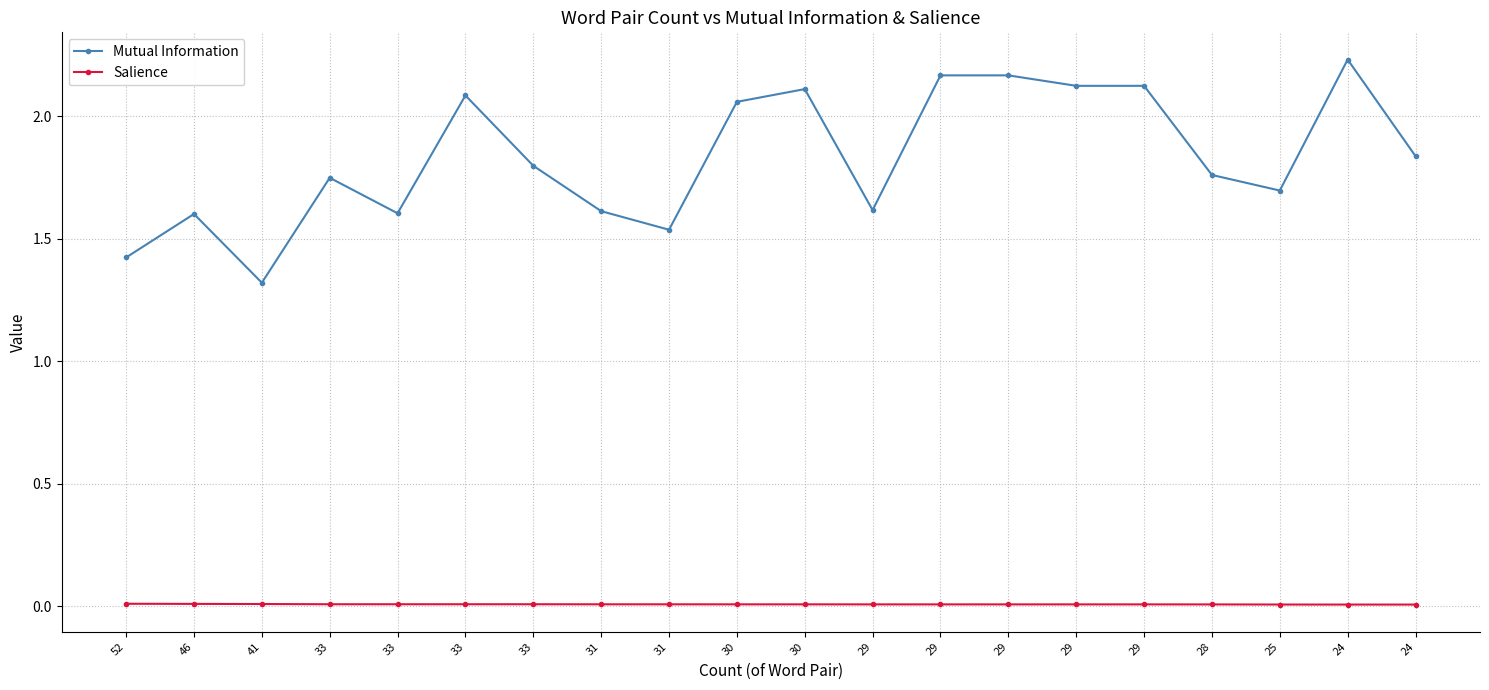

True or false: Mutual Information and Salience intersect in this chart.

False